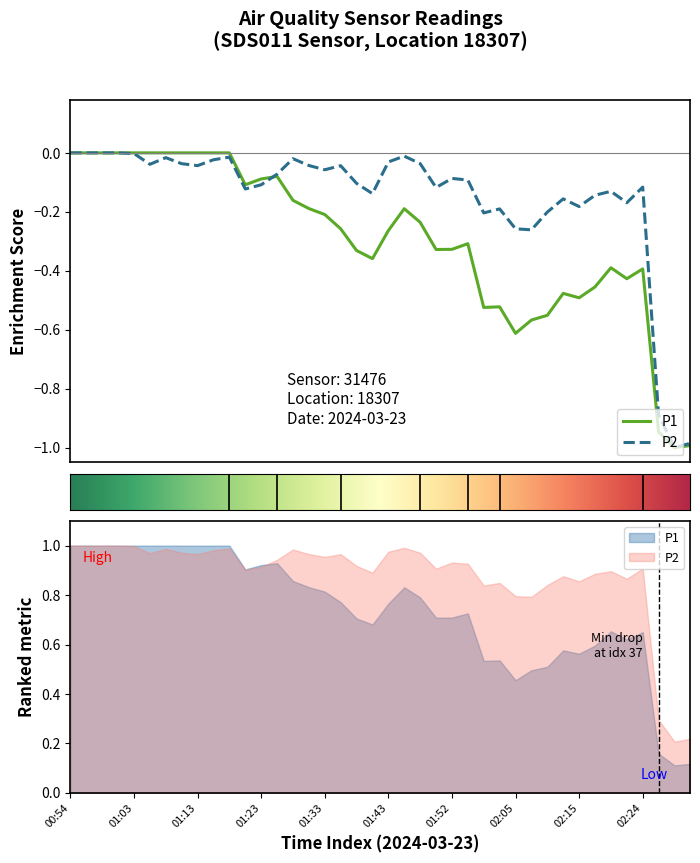

How many times do P2 and P1 cross each other?

1